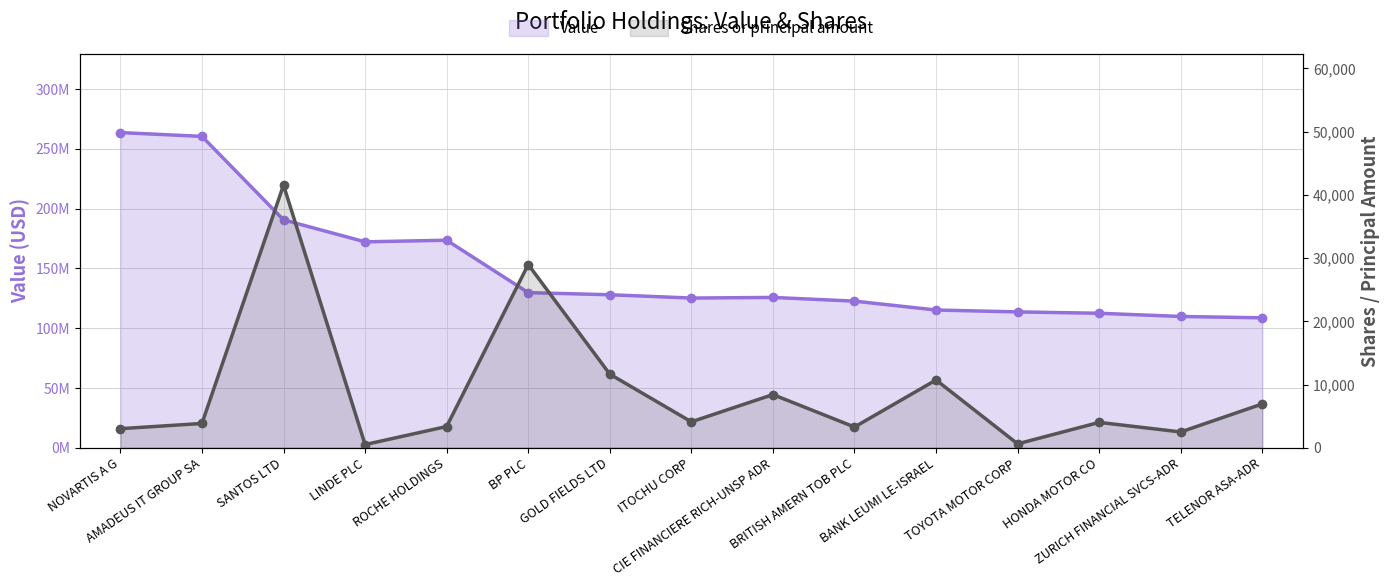

How many values in the Shares or principal amount series are below 4009?

7